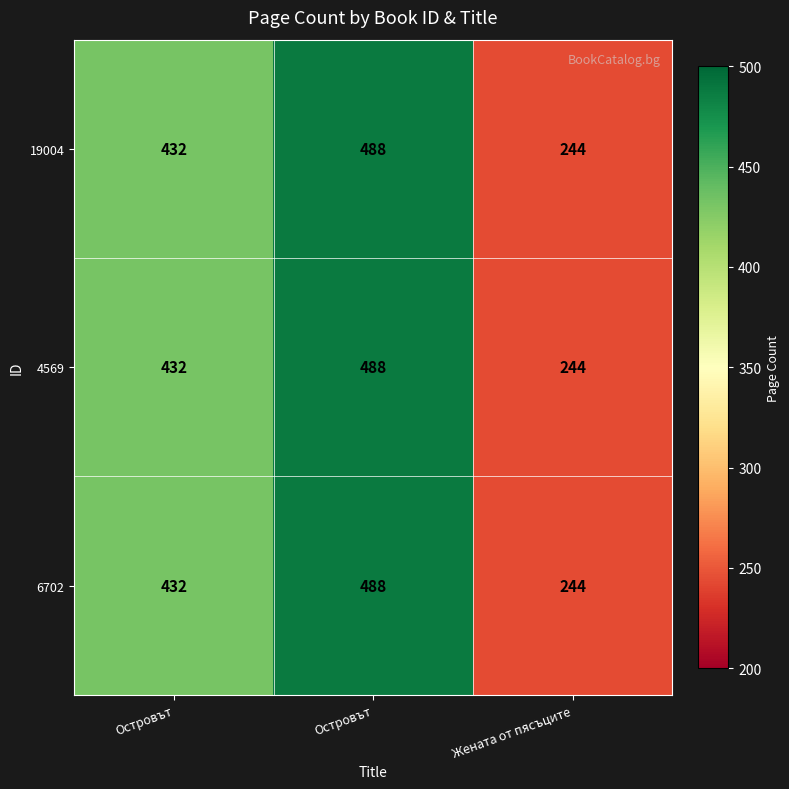

Reading right to left, list all the values displayed in this chart.

19004: Жената от пясъците=244	Островът=488	Островът=432
4569: Жената от пясъците=244	Островът=488	Островът=432
6702: Жената от пясъците=244	Островът=488	Островът=432